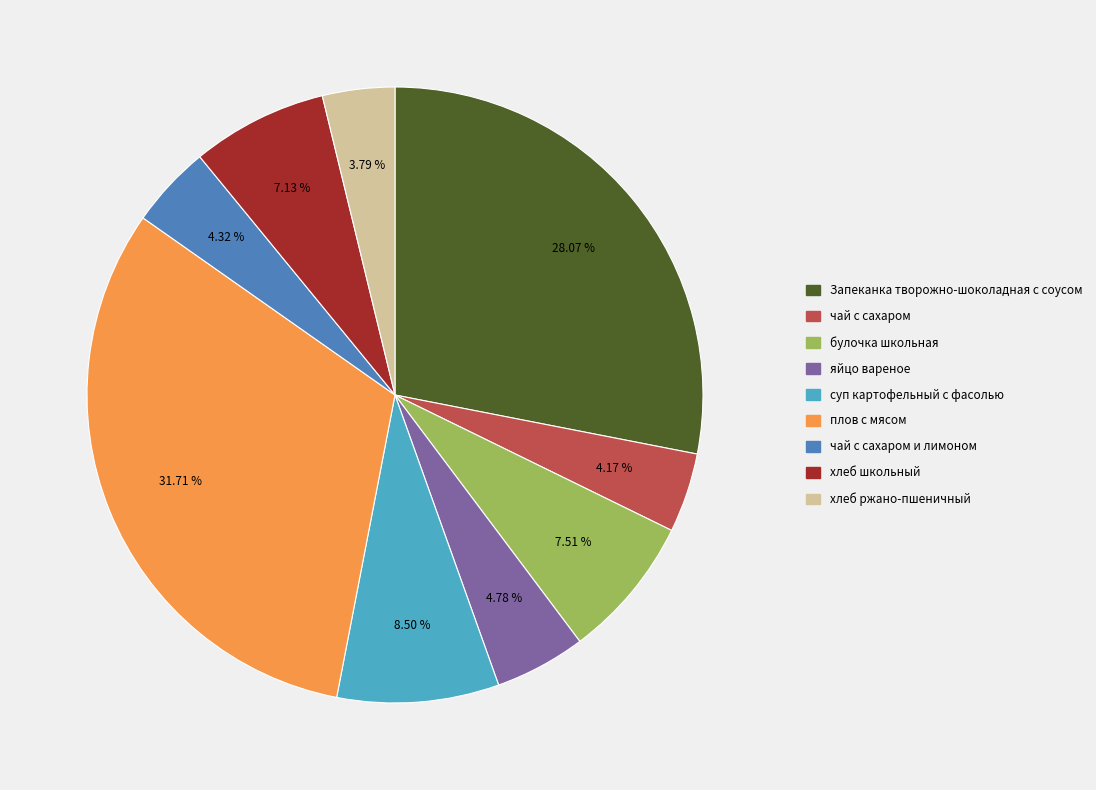

How many segments does this pie chart have?

9